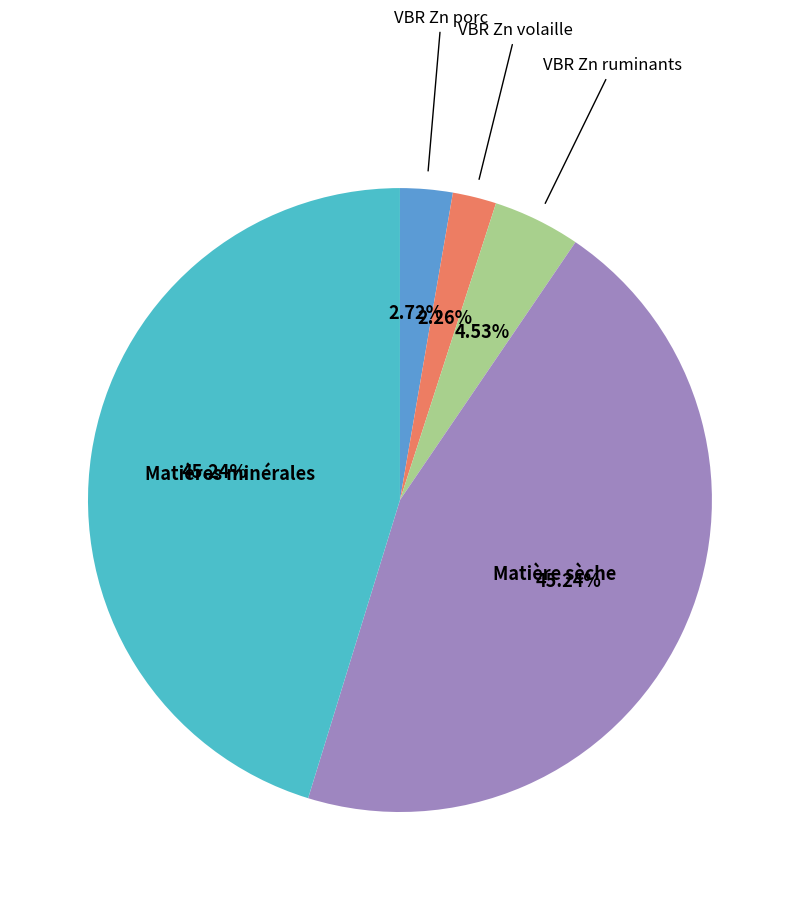

Is there any slice that represents more than half of the pie?

No